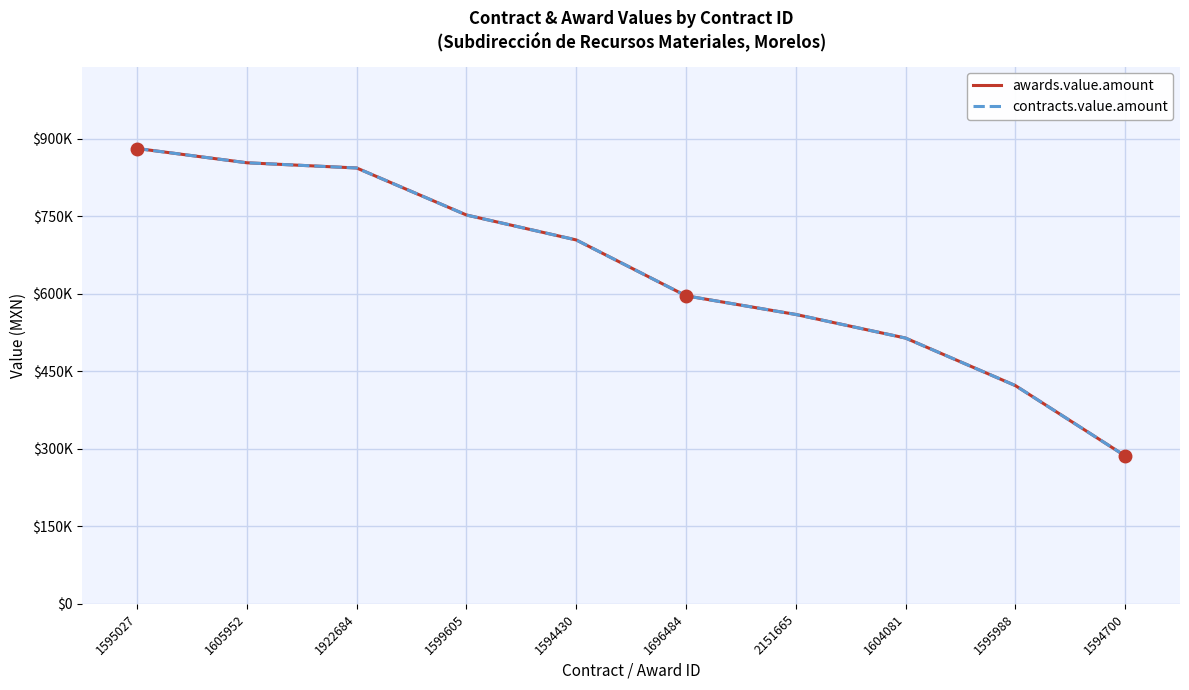

Does the chart have visible grid lines?

Yes